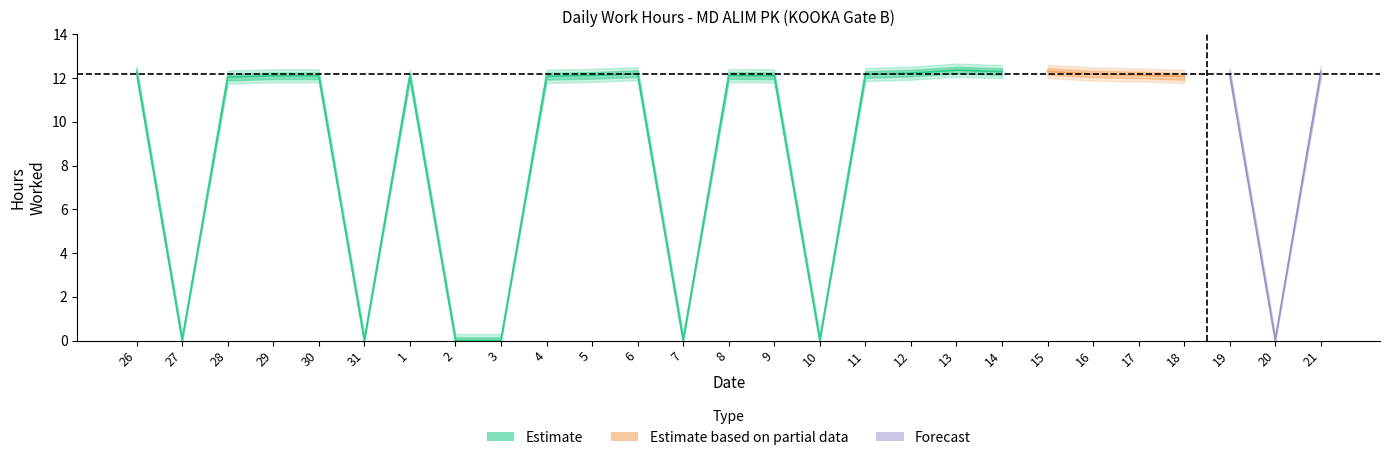

Is this an area chart (filled region under the line)?

No